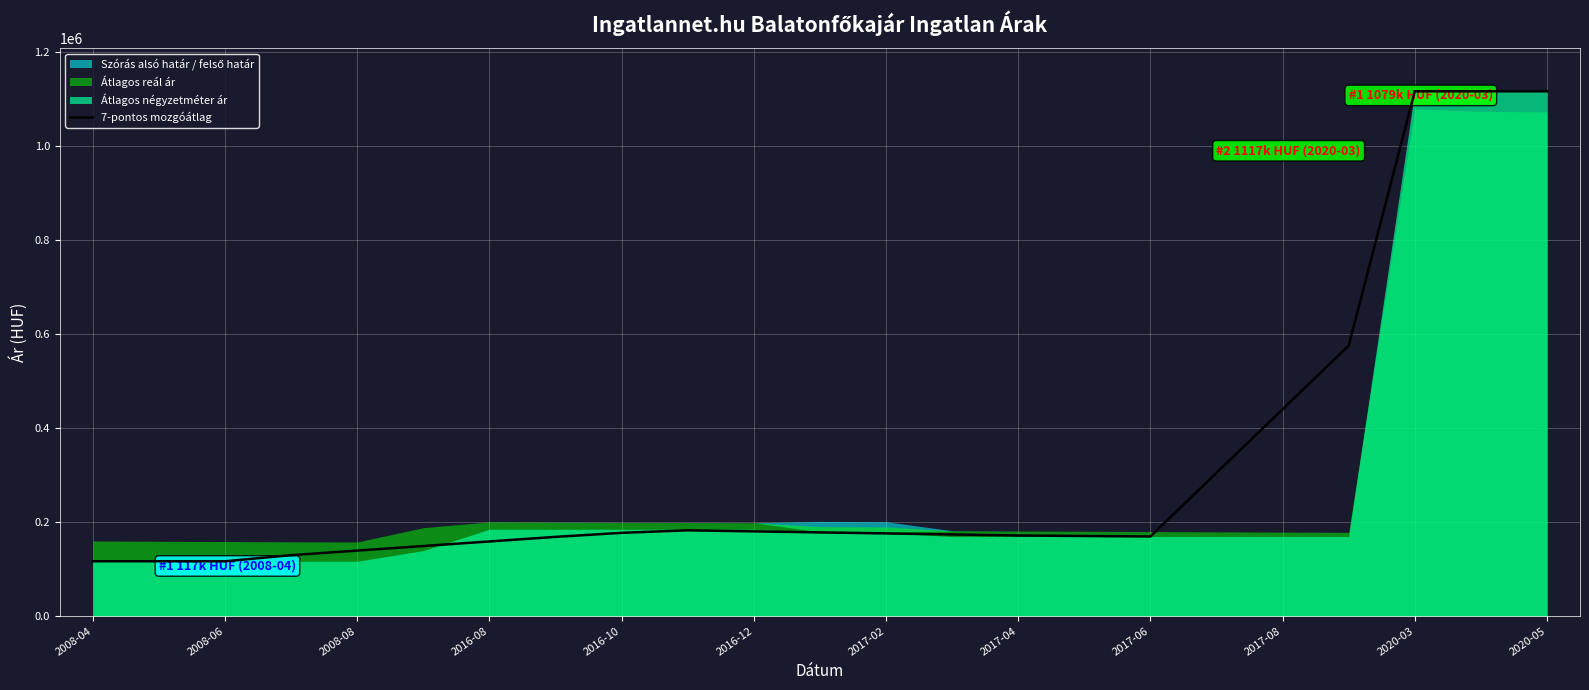

What is the difference between the maximum and second lowest values?

1000141.0